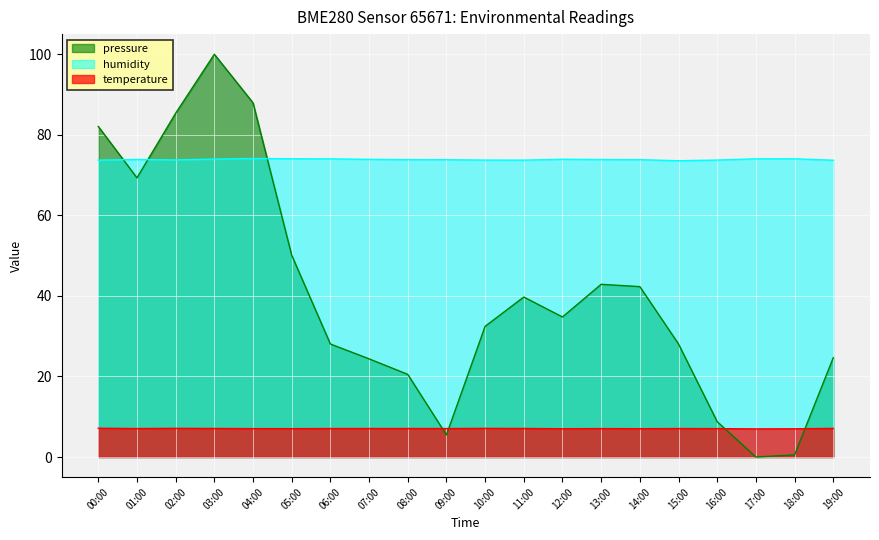

What is the label of the 17th point from the left?

16:00